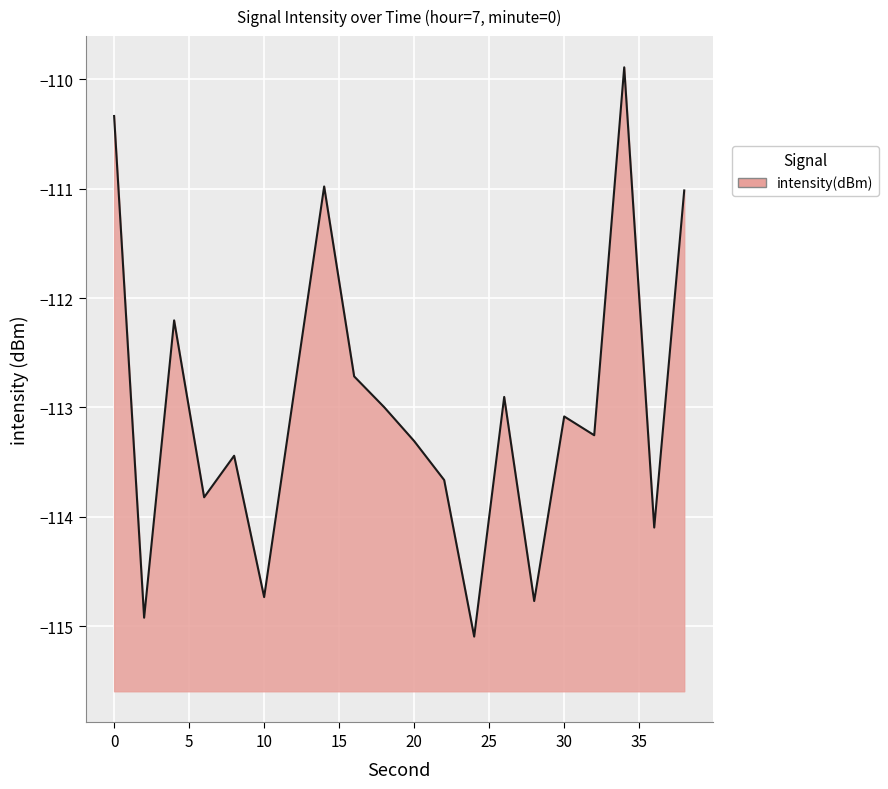

The value at 4 is -112.2. True or false?

True